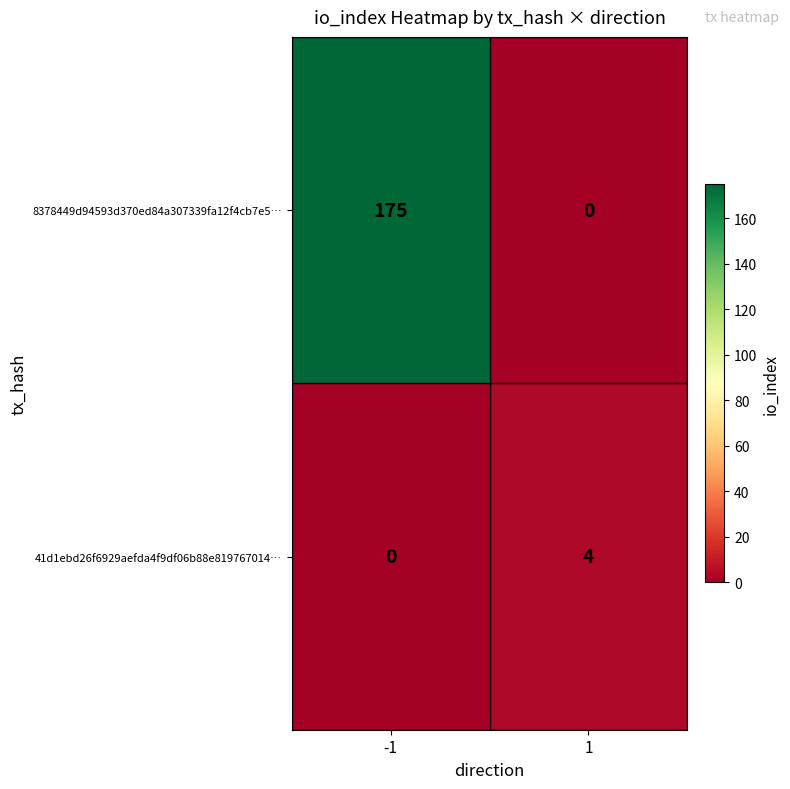

Rank the series at 1 from highest to lowest value.

41d1ebd26f6929aefda4f9df06b88e819767014…, 8378449d94593d370ed84a307339fa12f4cb7e5…